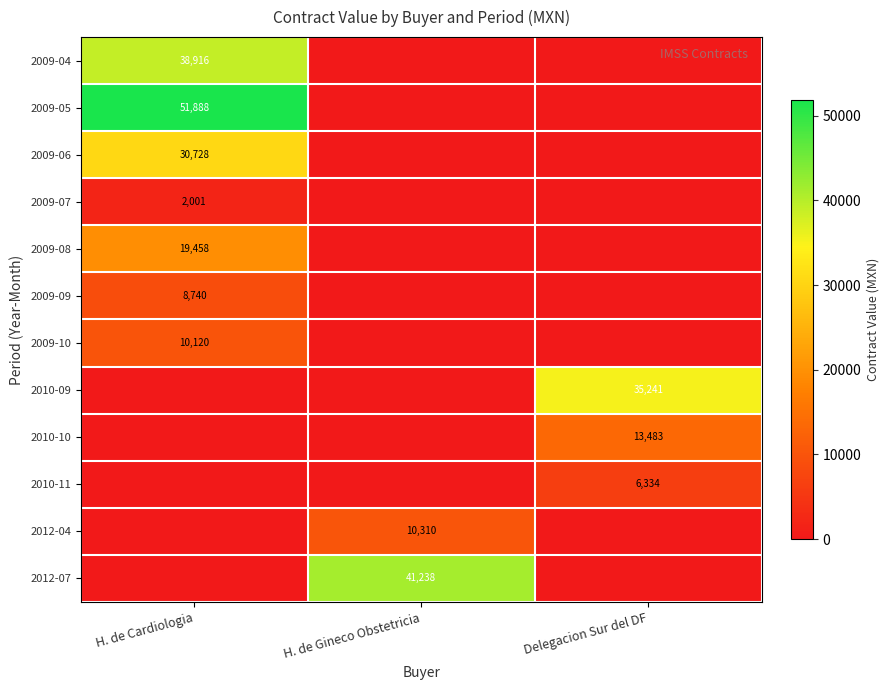

Is the value of 2012-04 at H. de Gineco Obstetricia greater than the value of 2010-09 at Delegacion Sur del DF?

No